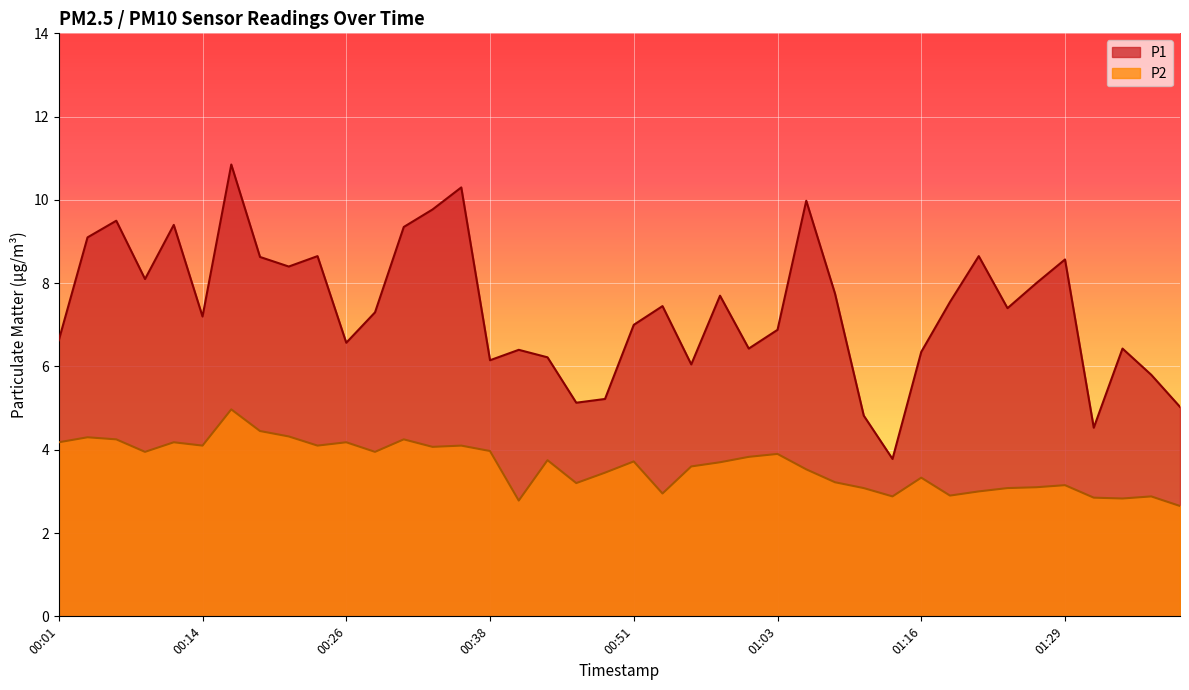

Is it true that P2 equals 1.8 at 01:01?

False